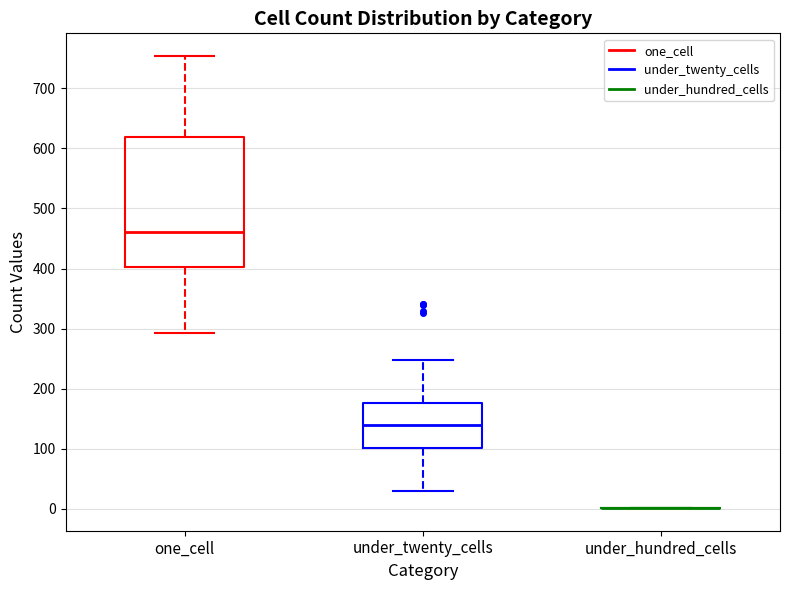

Reading left to right, read every box against the y-axis: the position of its median line, the range the box covers, and the ends of its whiskers. The values are not printed on the chart, so give them approximately, as read against the axis.

one_cell: median 460, box 400 to 620, whiskers 290 to 750
under_twenty_cells: median 140, box 100 to 180, whiskers 30 to 250
under_hundred_cells: box collapsed to a line at 0, whiskers 0 to 0